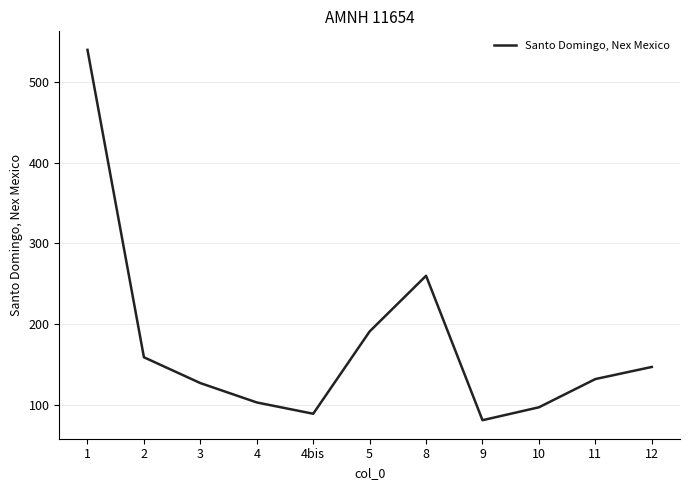

The value at 4 is 103. True or false?

True